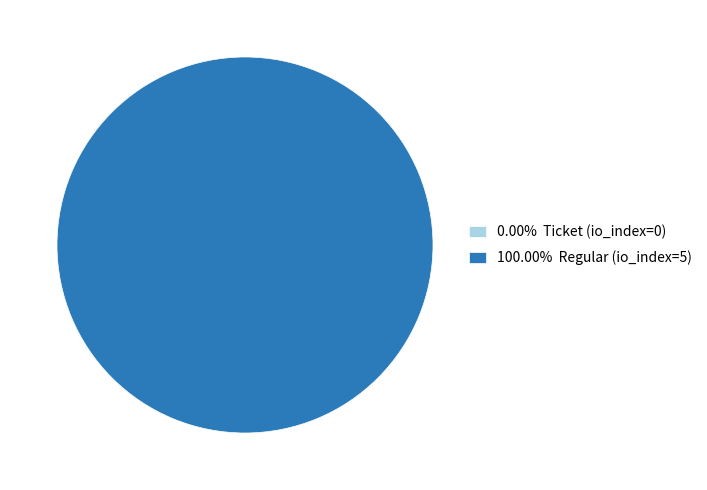

Is it true that Ticket (io_index=0) is 1% of the pie?

False